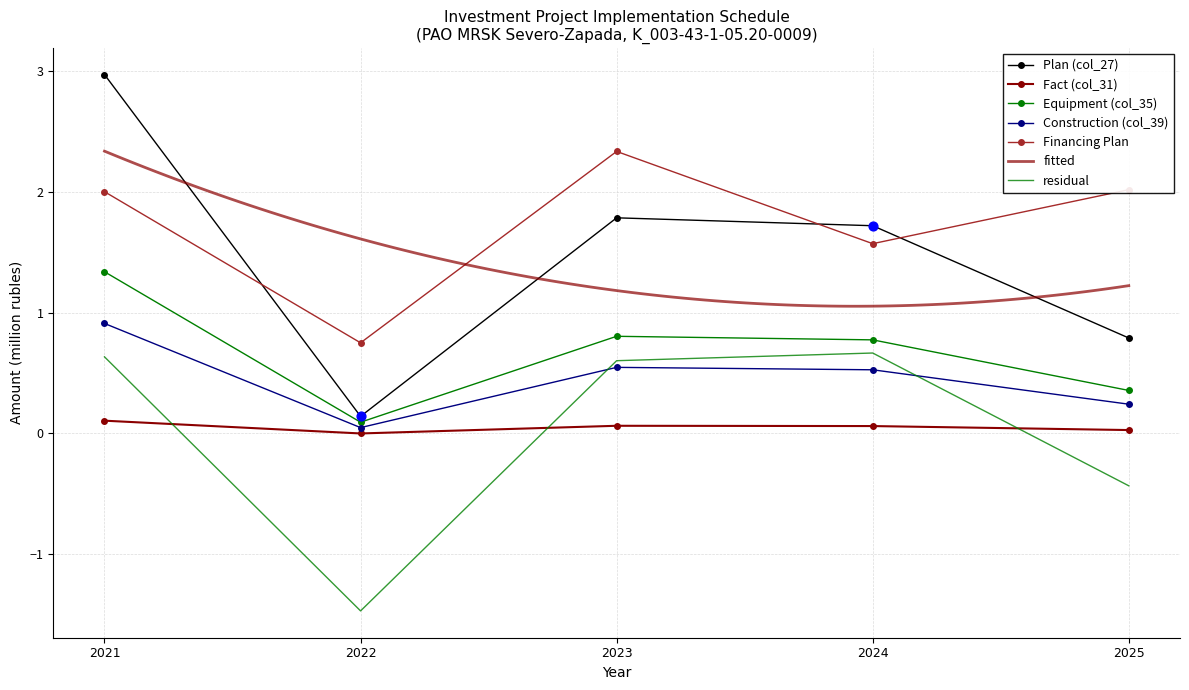

What is the total value across all series at 2021?

7.3